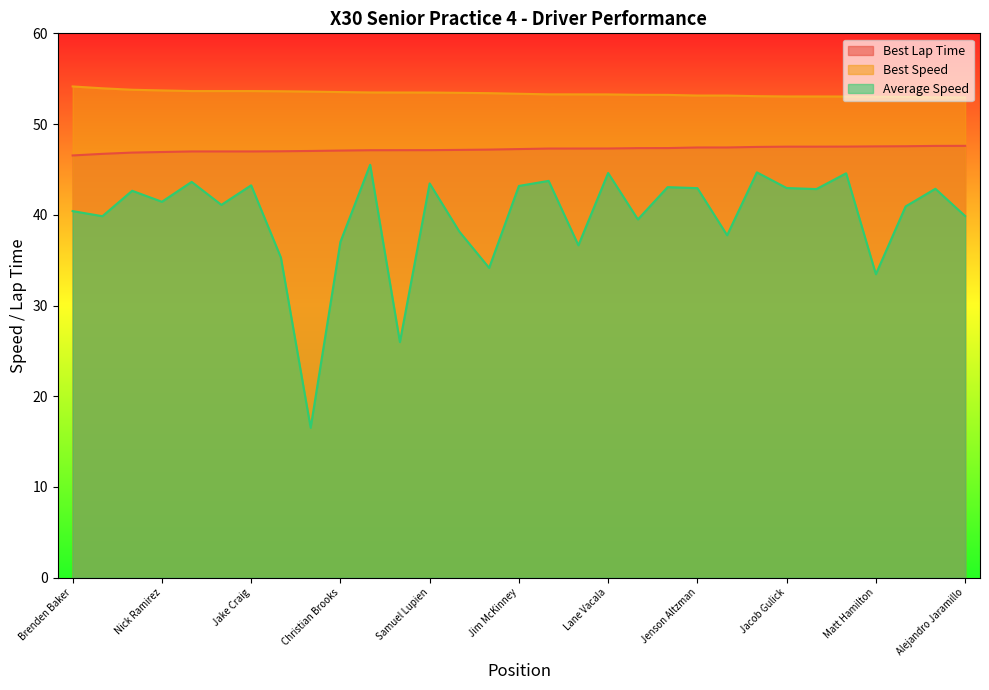

True or false: Best Speed and Average Speed intersect in this chart.

False